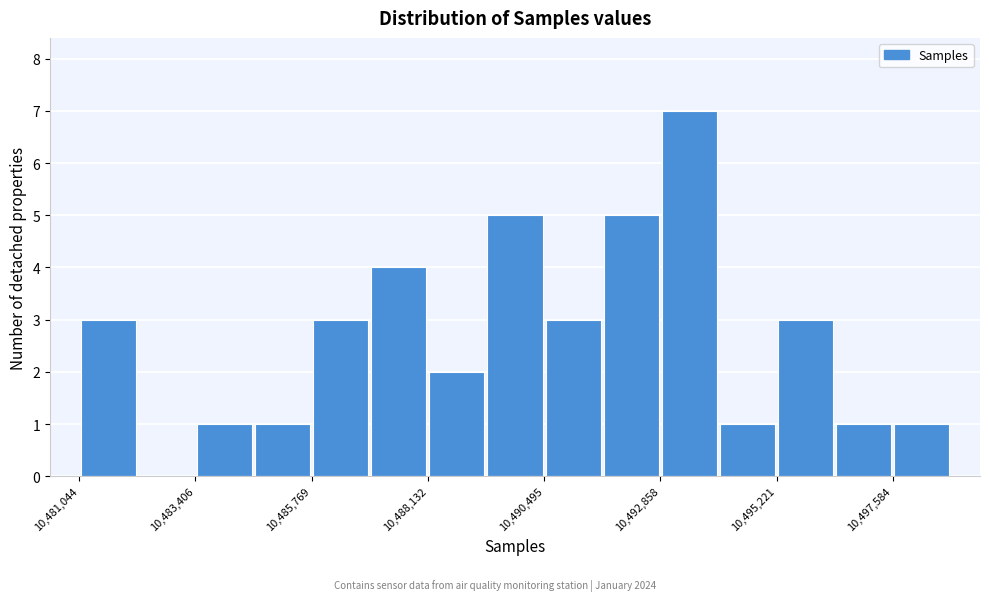

Around what value on the x-axis is the tallest bar? Give the approximate position of its centre, as read against the axis.

10493500